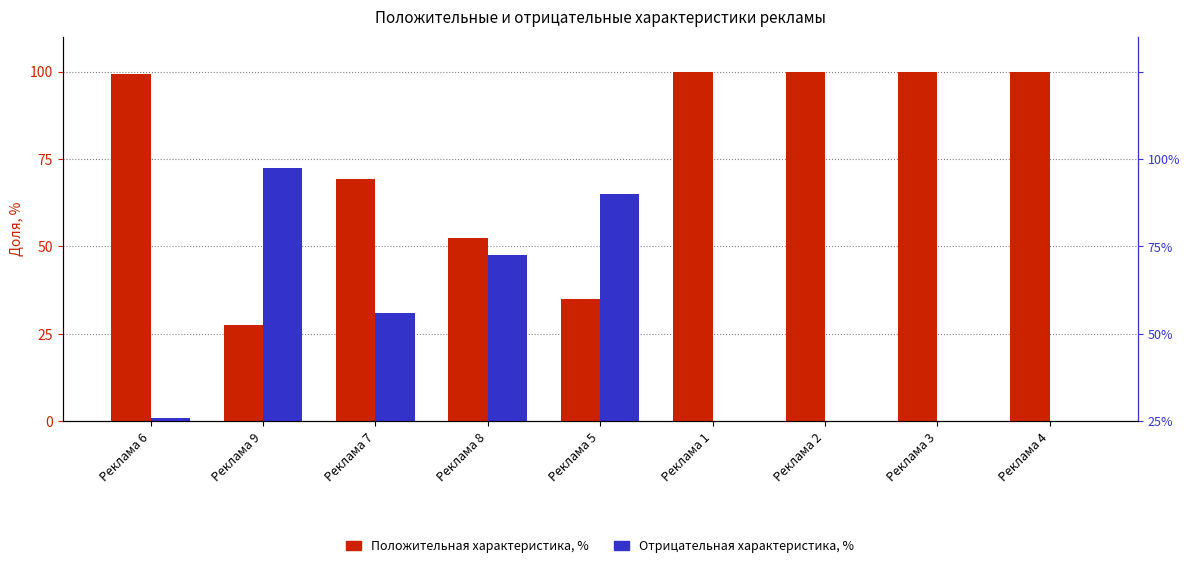

How many categories are shown in the chart?

9